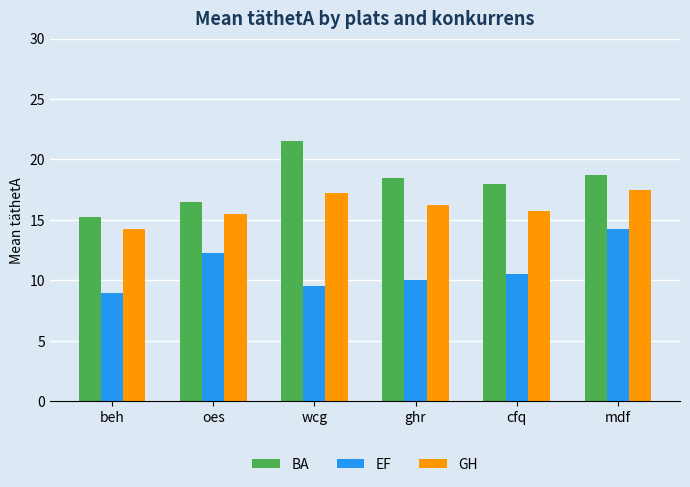

At how many categories does at least one series exceed 20?

1